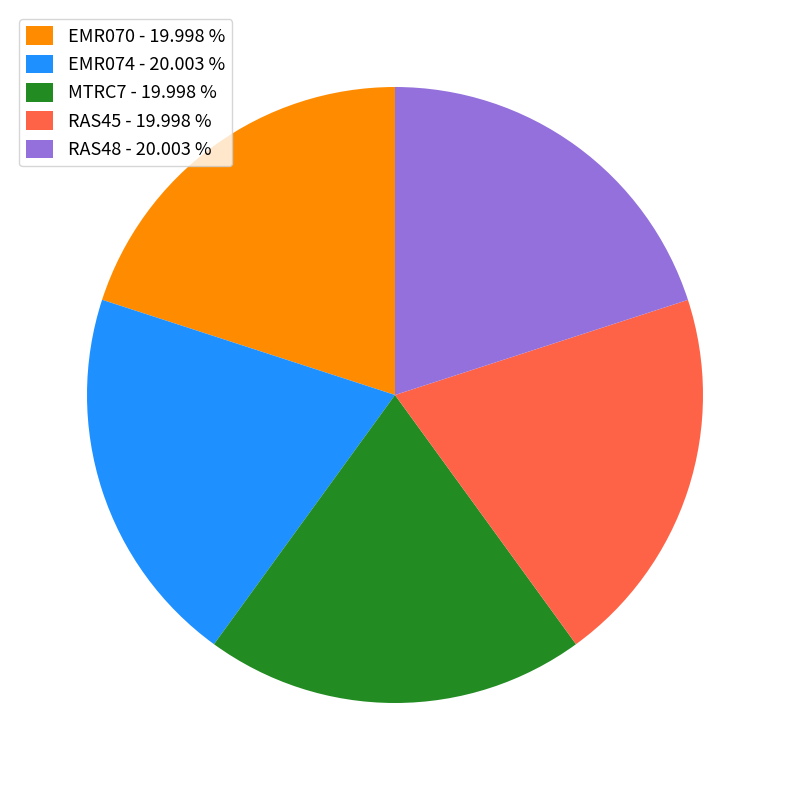

Is the sum of MTRC7 - 19.998 % and RAS45 - 19.998 % greater than half?

No